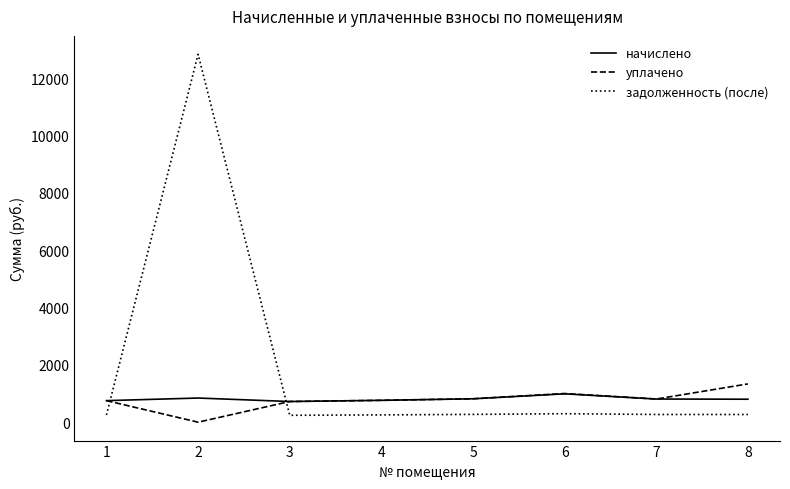

Between which two adjacent categories do начислено and задолженность (после) first intersect?

1 and 2